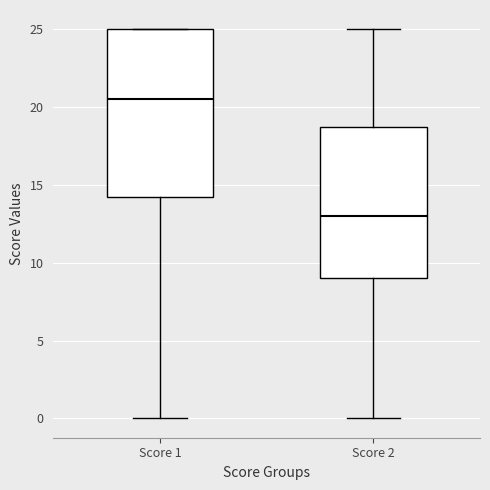

Reading left to right, read every box against the y-axis: the position of its median line, the range the box covers, and the ends of its whiskers. The values are not printed on the chart, so give them approximately, as read against the axis.

Score 1: median 20.5, box 14.5 to 25.0, whiskers 0.0 to 25.0
Score 2: median 13.0, box 9.0 to 19.0, whiskers 0.0 to 25.0